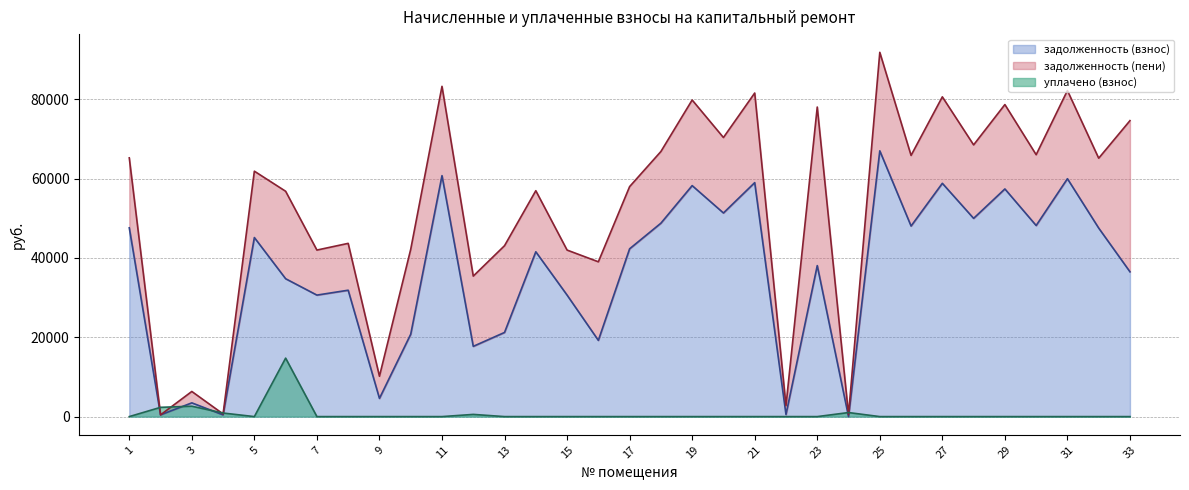

At which category does уплачено (взнос) reach its first local valley?

5